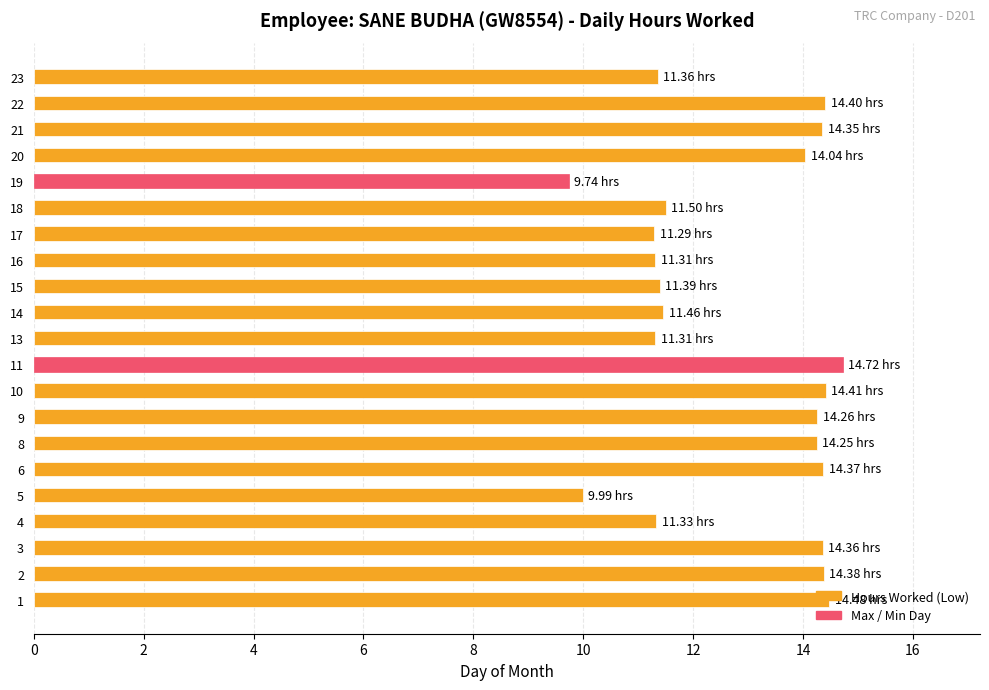

What is the difference between the second highest and second lowest values?

4.5